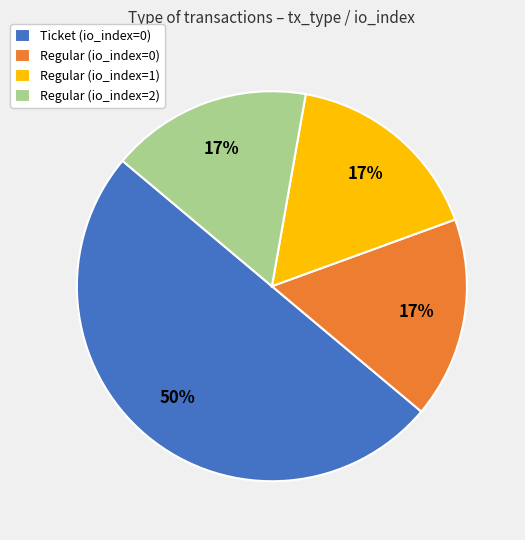

The Ticket slice represents 50% of the pie. True or false?

True